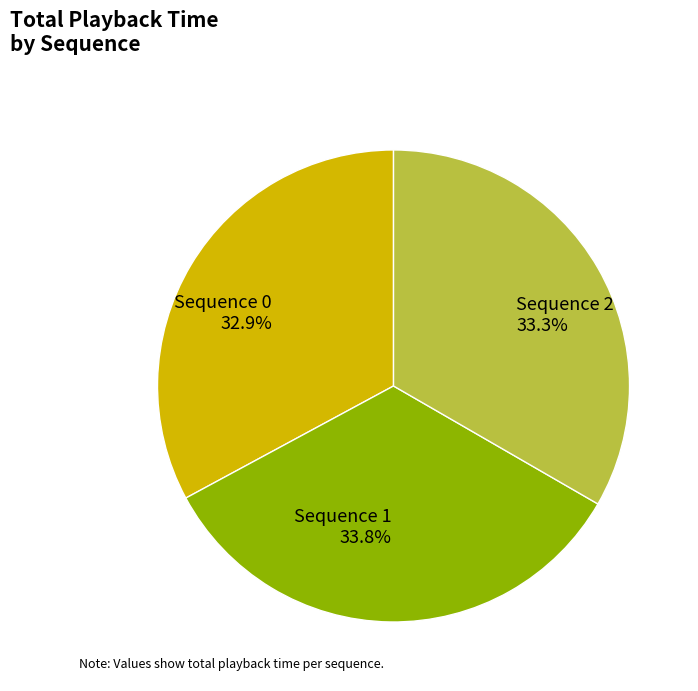

Approximately how many times larger is the value at Sequence 1 compared to Sequence 2?

1.0